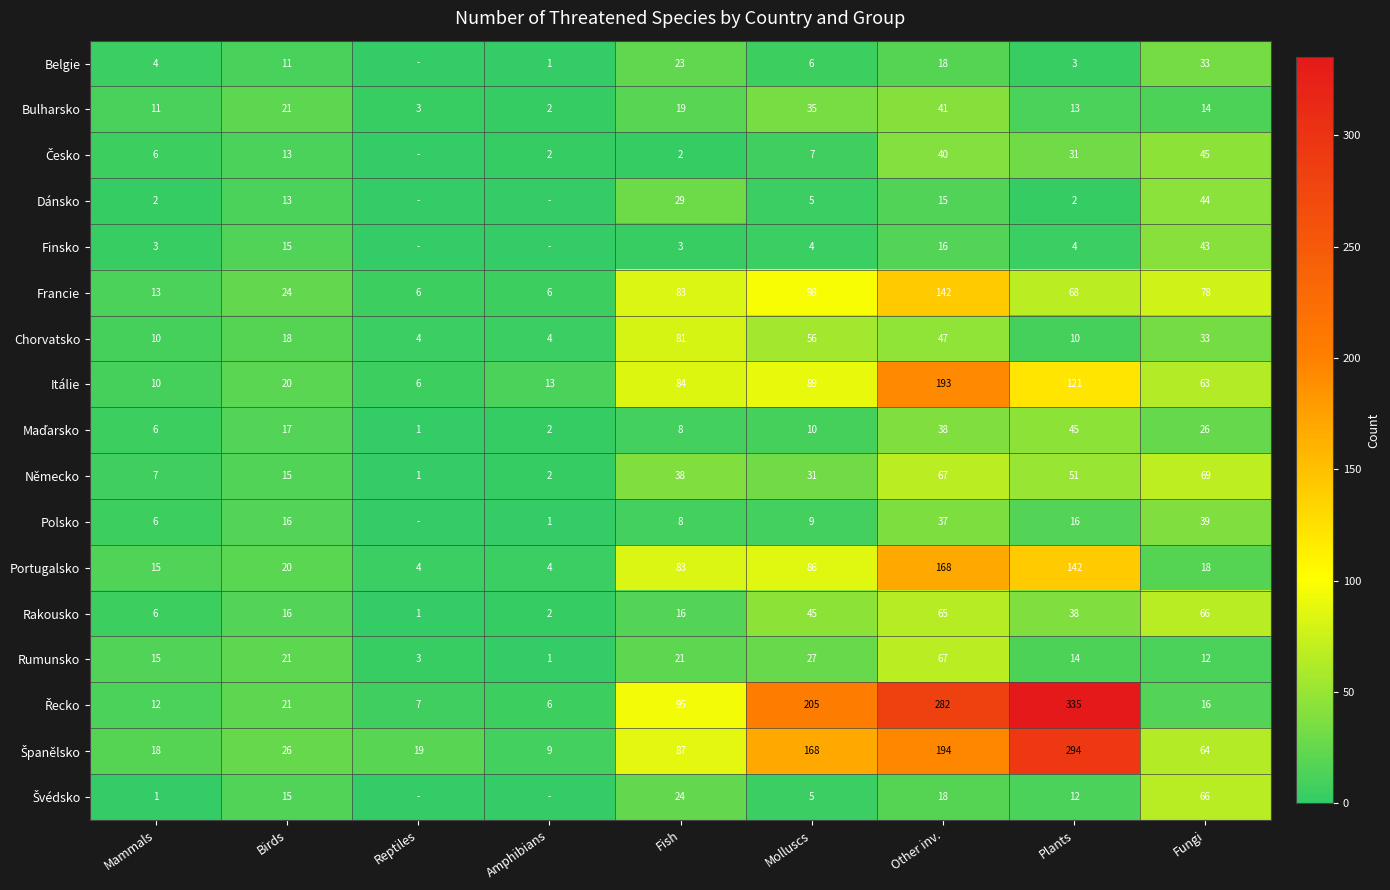

What is the total value across all series at Molluscs?

886